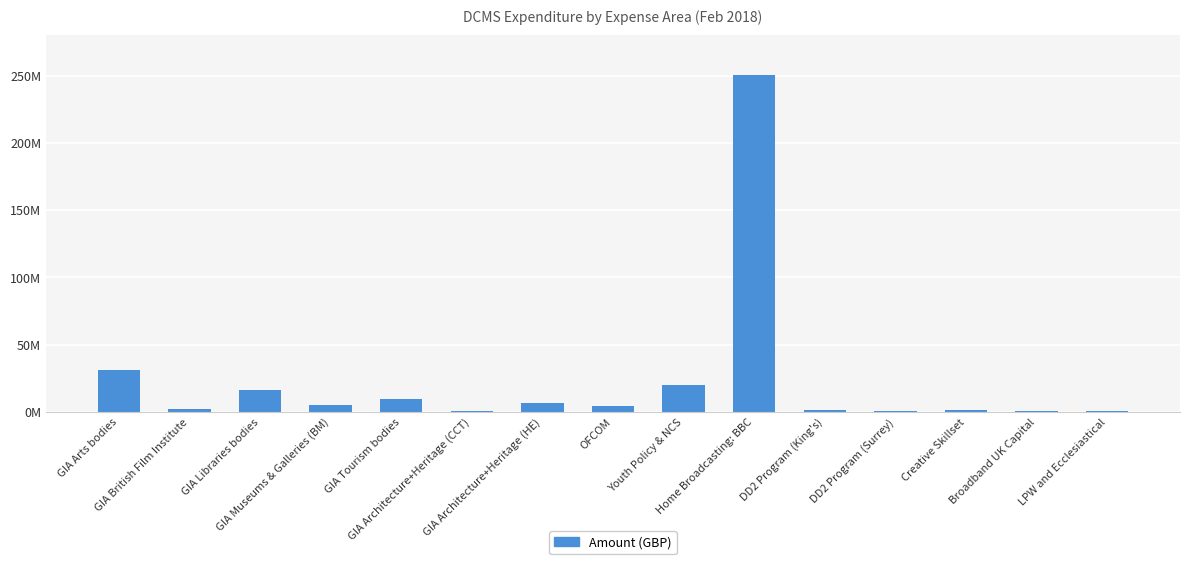

How many categories are shown in the chart?

15